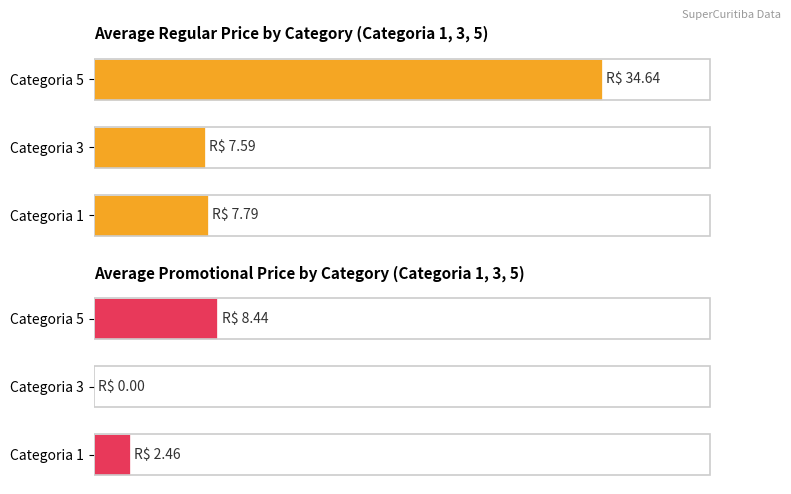

How many data points does each series have?

3